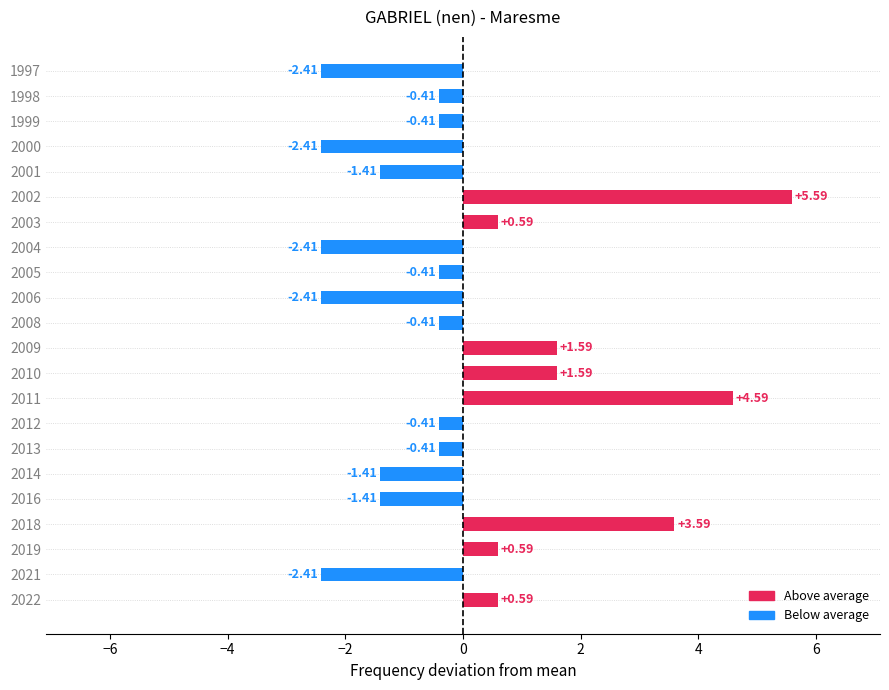

What is the greatest value displayed?

5.6